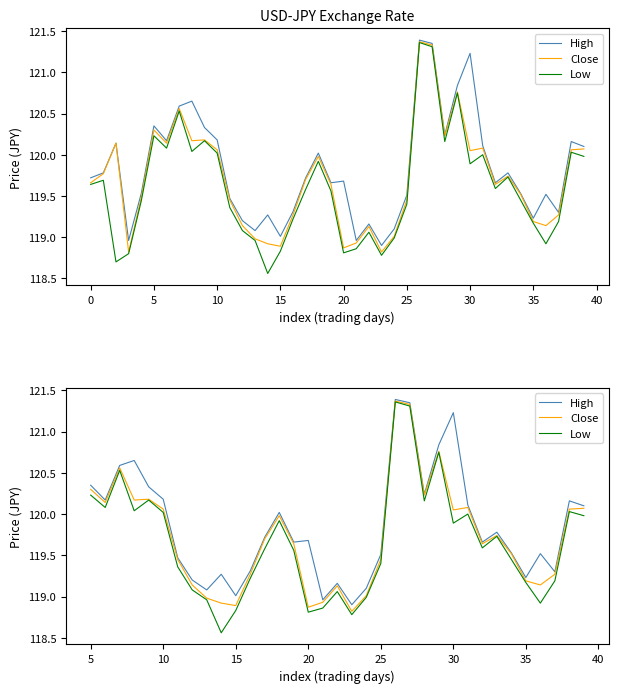

At how many categories does at least one series exceed 121?

3